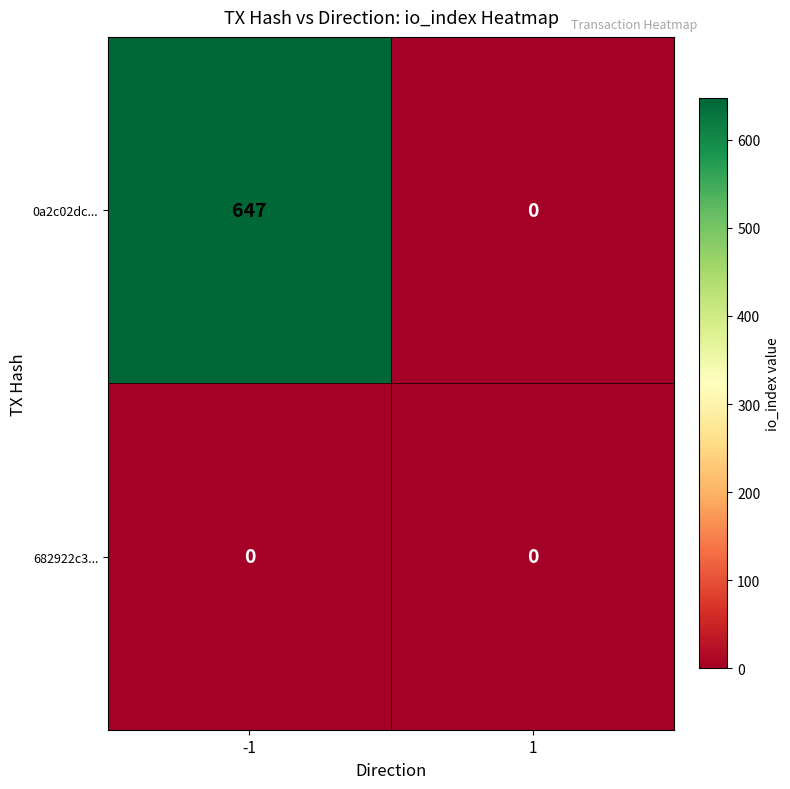

Count the number of categories in the chart.

2